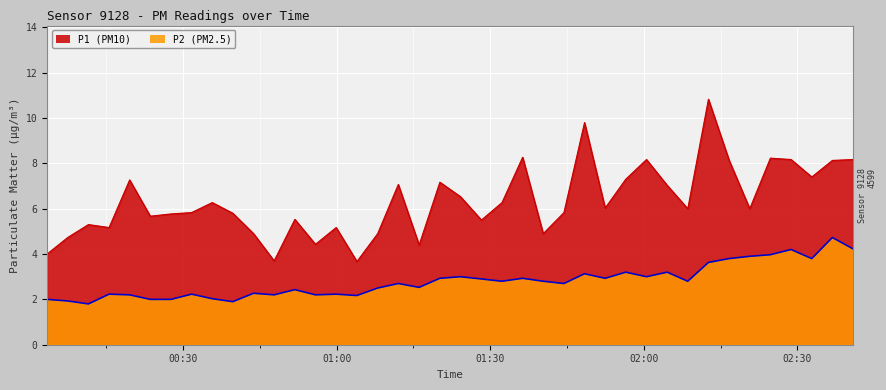

What is the sum of the P1 values at 2023-04-15T00:23:37 and 2023-04-15T02:32:48?

13.1